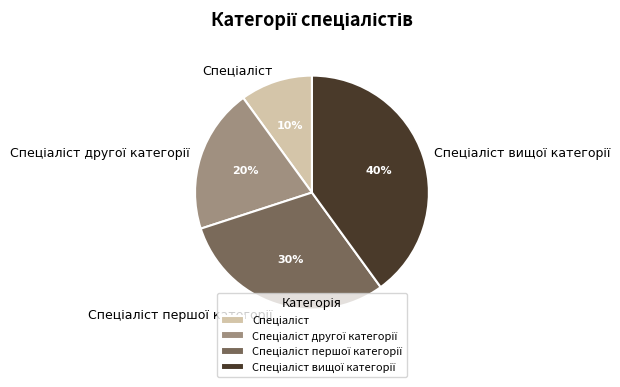

To the nearest percent, what is the difference between the largest and smallest slice percentages?

30%